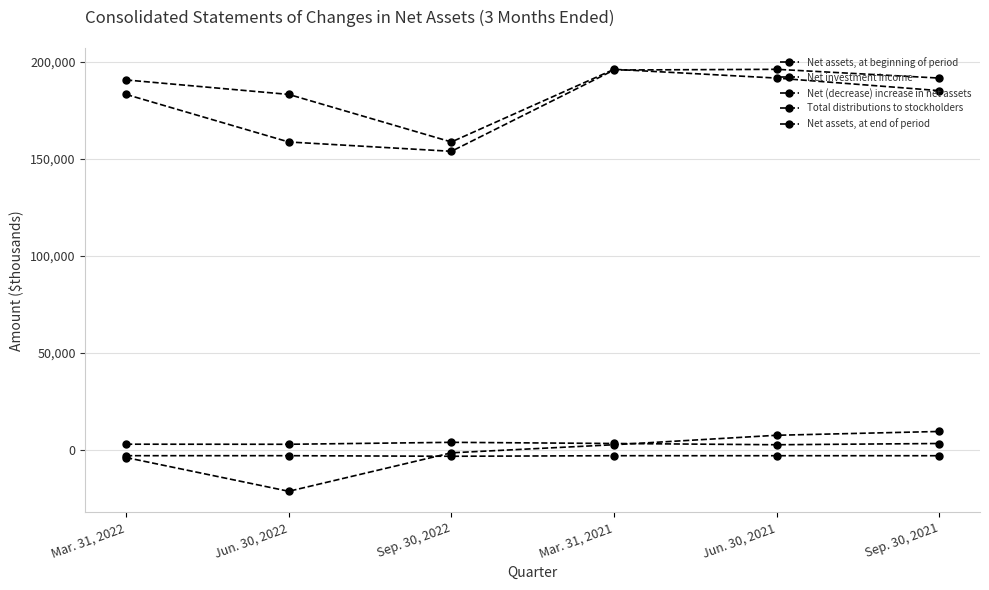

Between which two adjacent categories do Net (decrease) increase in net assets and Net investment income first intersect?

Mar. 31, 2021 and Jun. 30, 2021